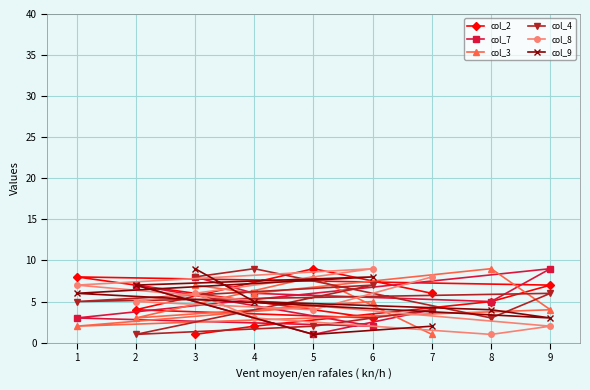

In col_2, how many points are higher than both neighbors (excluding endpoints)?

2